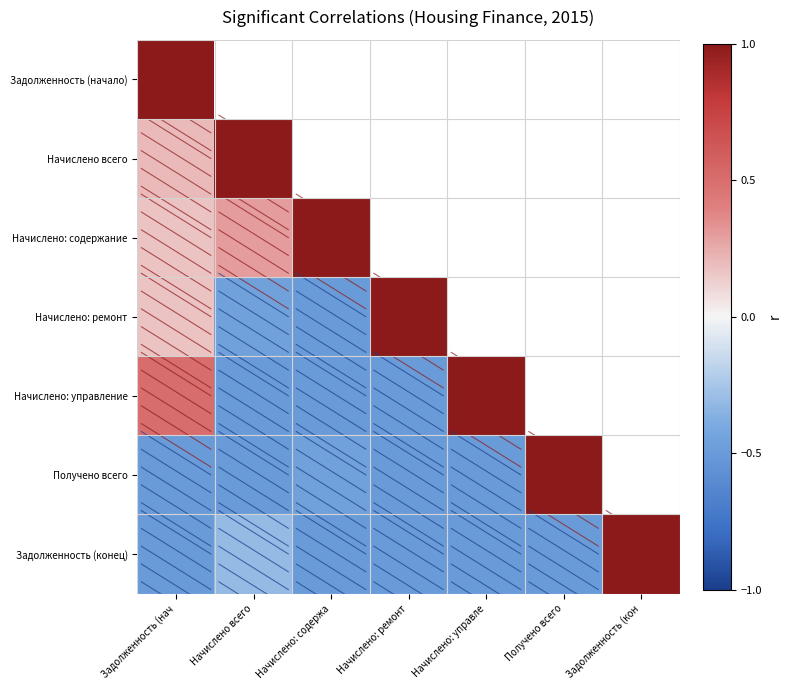

Rank the series at Начислено всего from highest to lowest value.

Задолженность (начало), Начислено всего, Начислено: содержание, Задолженность (конец), Начислено: ремонт, Начислено: управление, Получено всего